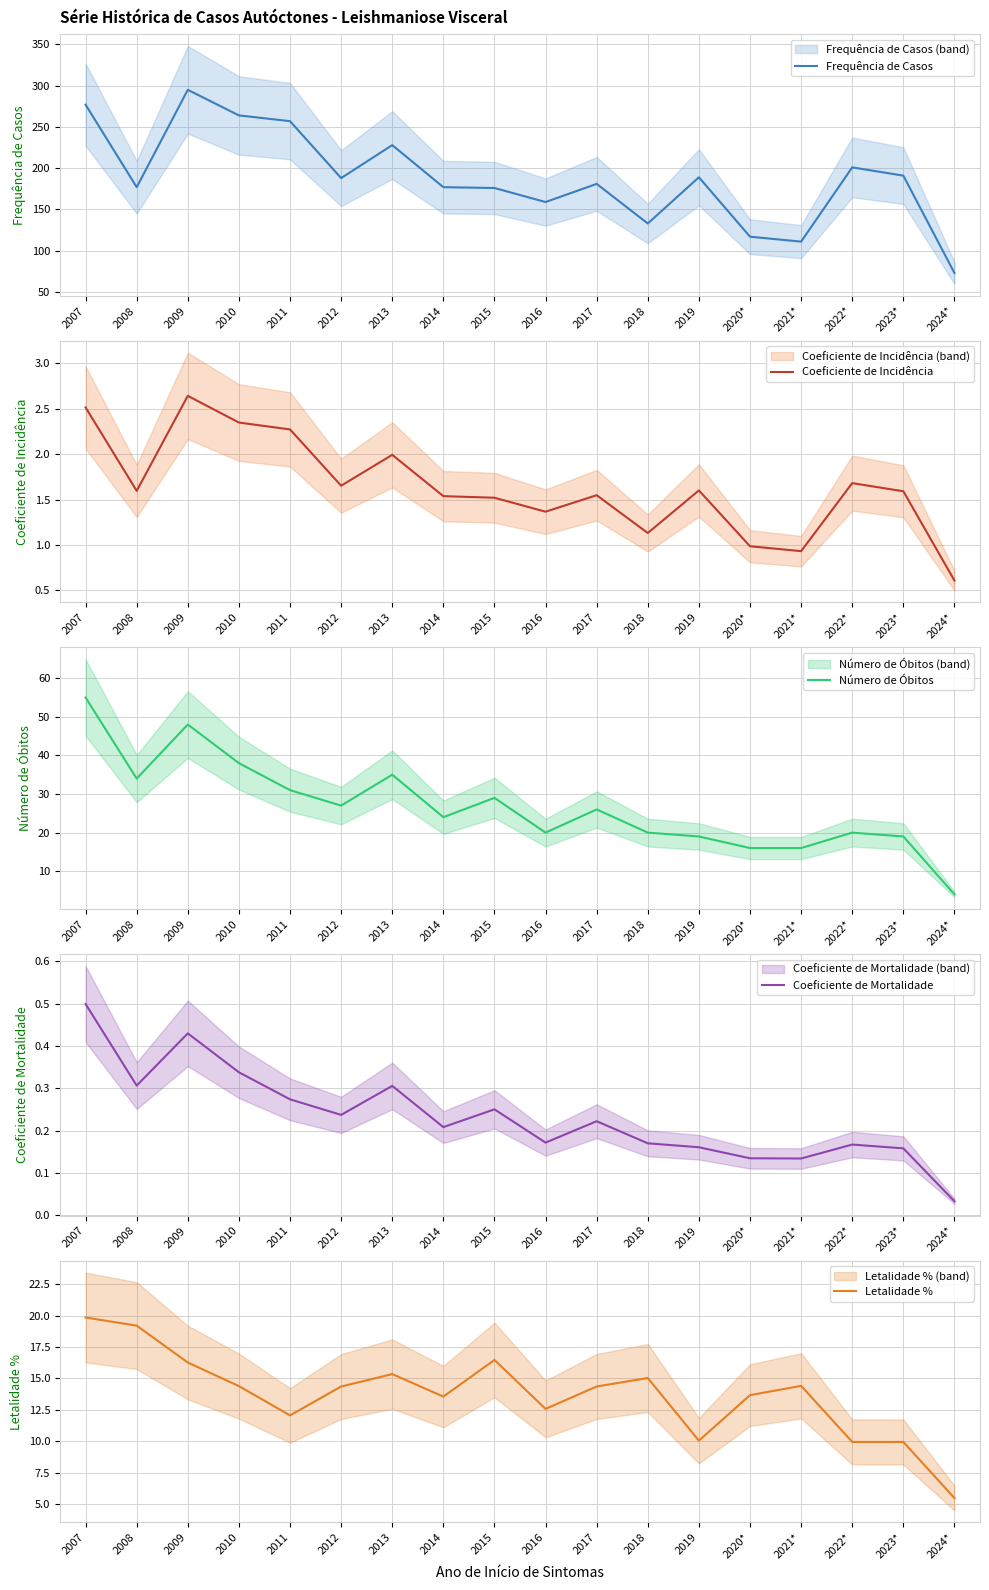

Does the chart have visible grid lines?

Yes